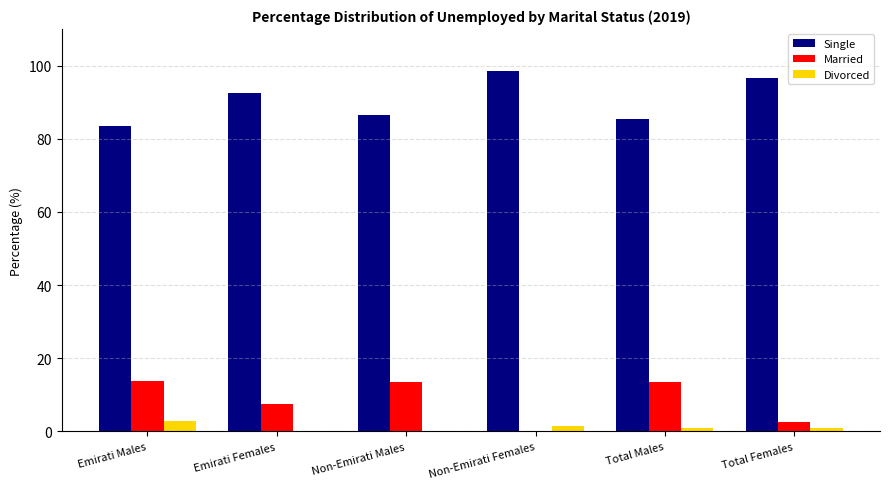

Where is Single nearest to the value 91?

Emirati Females